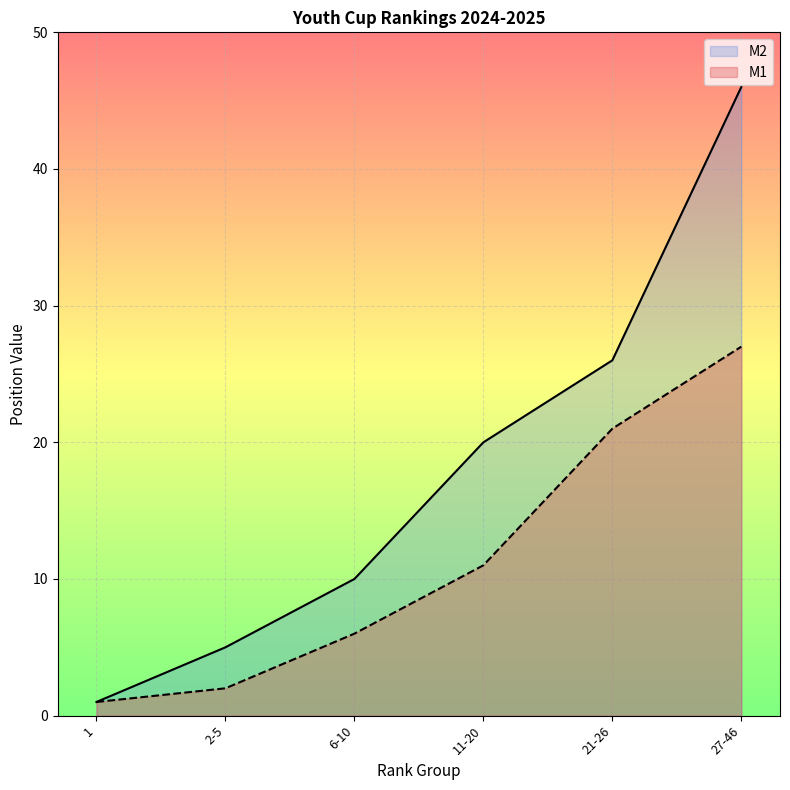

At which label is M1 closest to 14?

11-20